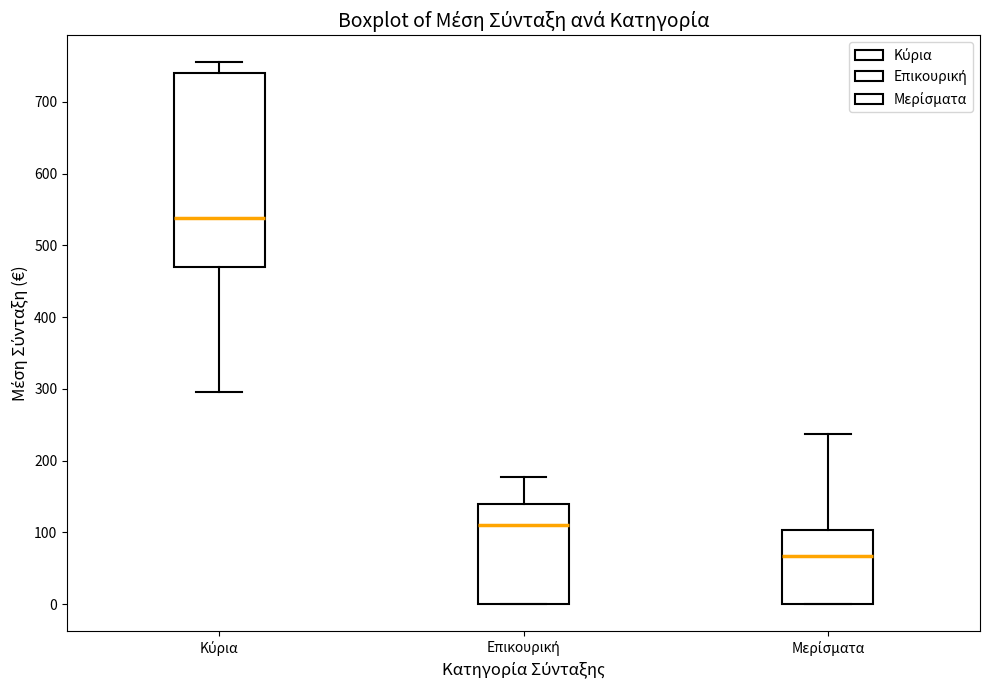

Which box has the lowest median line?

Μερίσματα